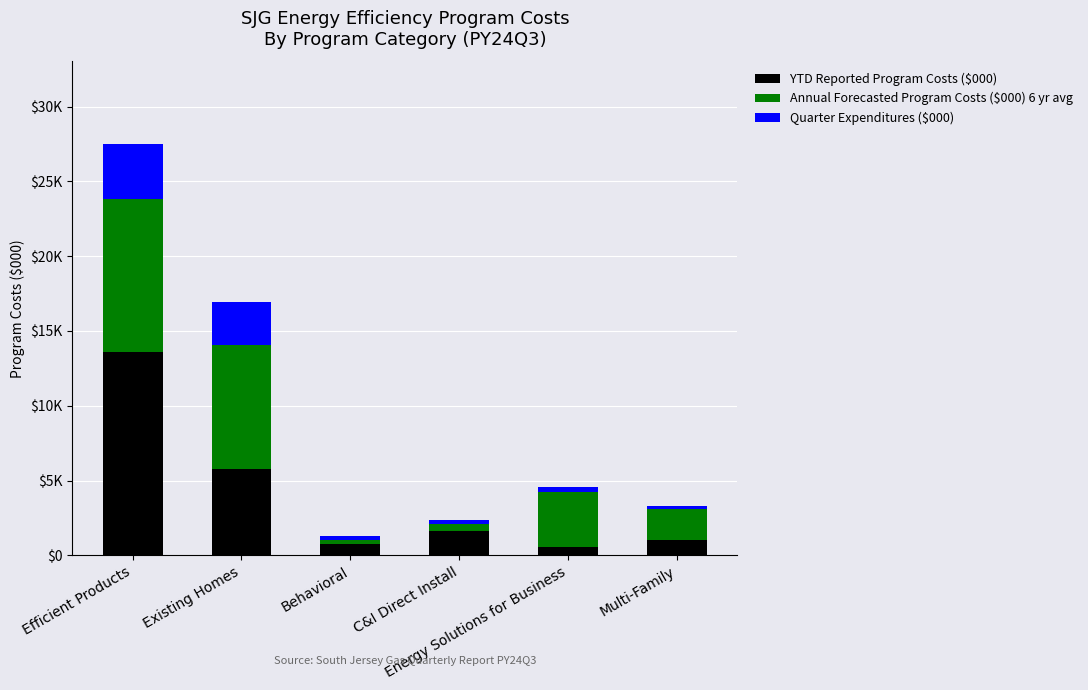

What is the value of the YTD Reported Program Costs ($000) bar at the 2nd from the left?

5744.9